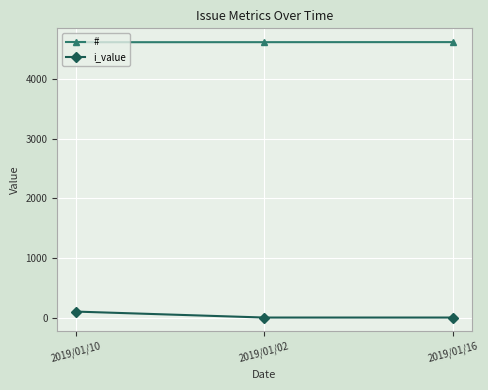

At which category is the sum across all series the highest?

2019/01/10